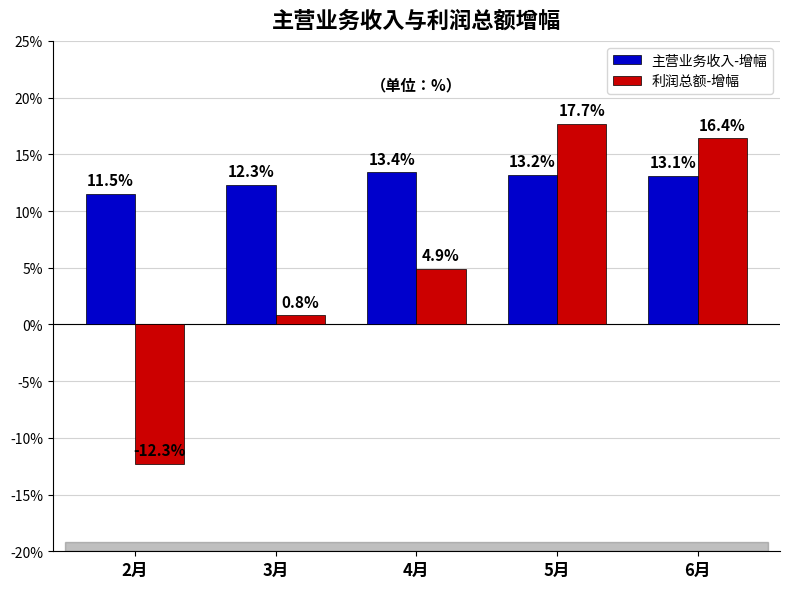

What are all the series names shown in the legend?

主营业务收入-增幅, 利润总额-增幅